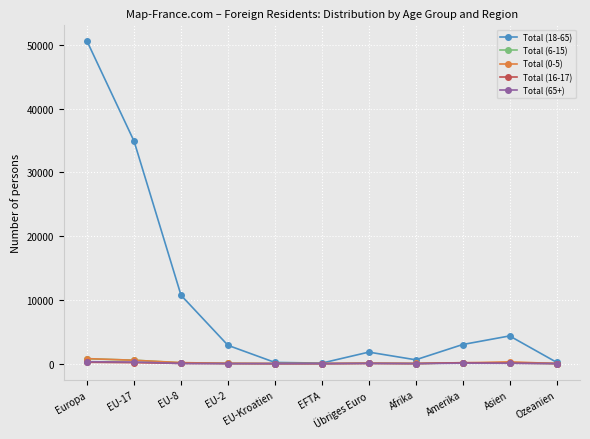

What is the difference between the Total (6-15) values at EFTA and EU-8?

116